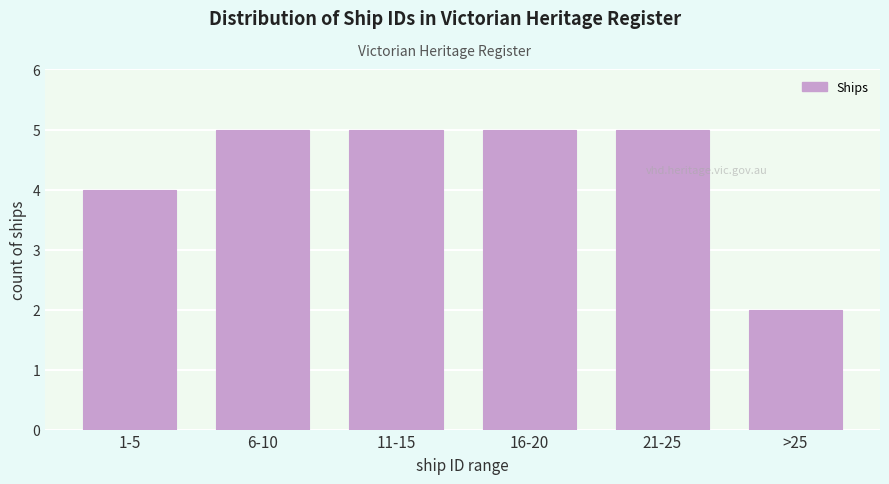

Reading left to right, list all the values displayed in this chart.

4	5	5	5	5	2